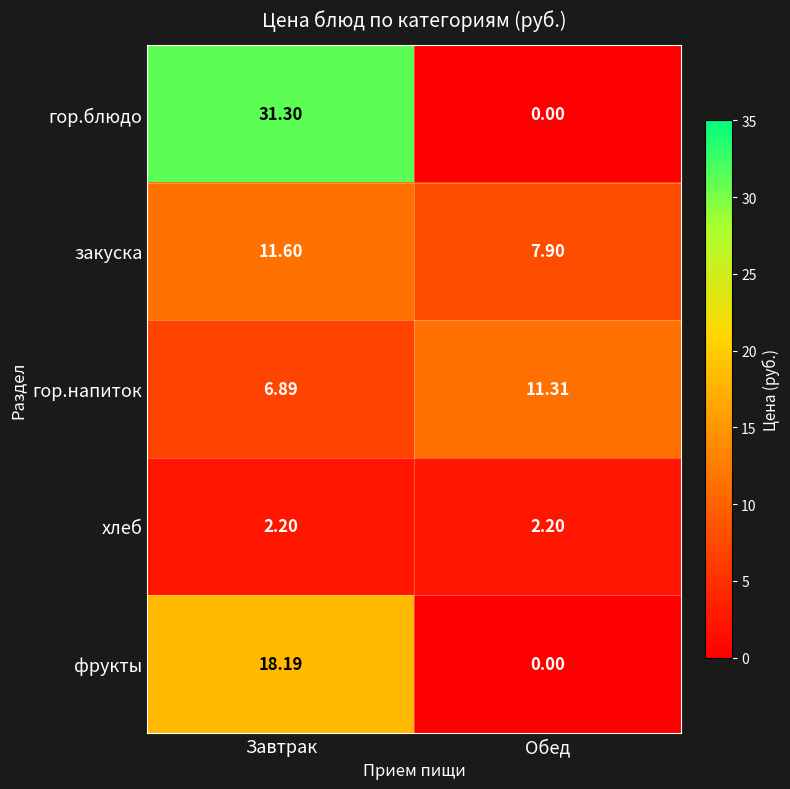

At which category is the sum across all series the highest?

Завтрак